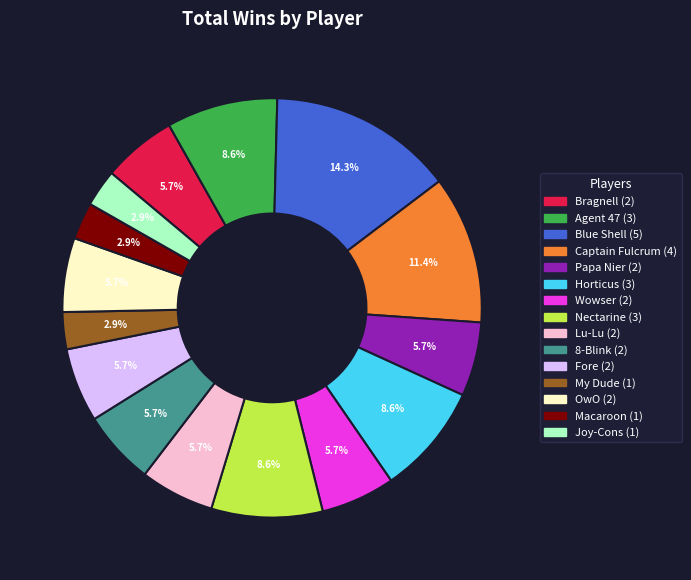

Is My Dude the majority of the pie?

No